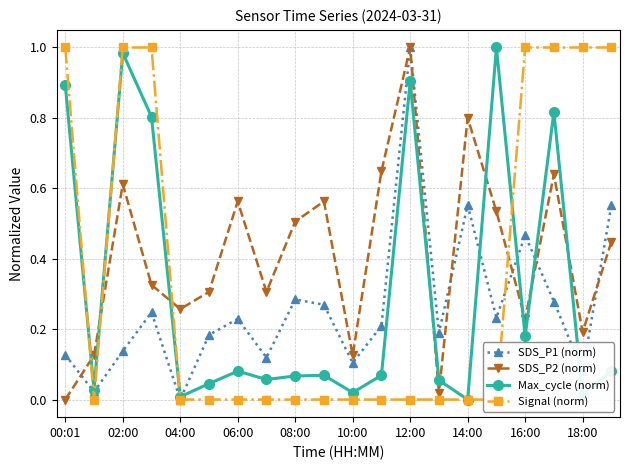

Does the chart have visible grid lines?

Yes